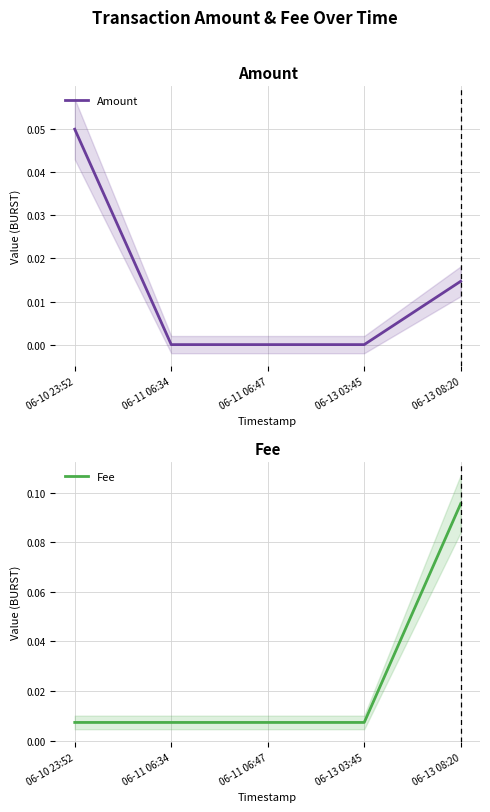

What is the label of the 5th point from the right?

06-10 23:52